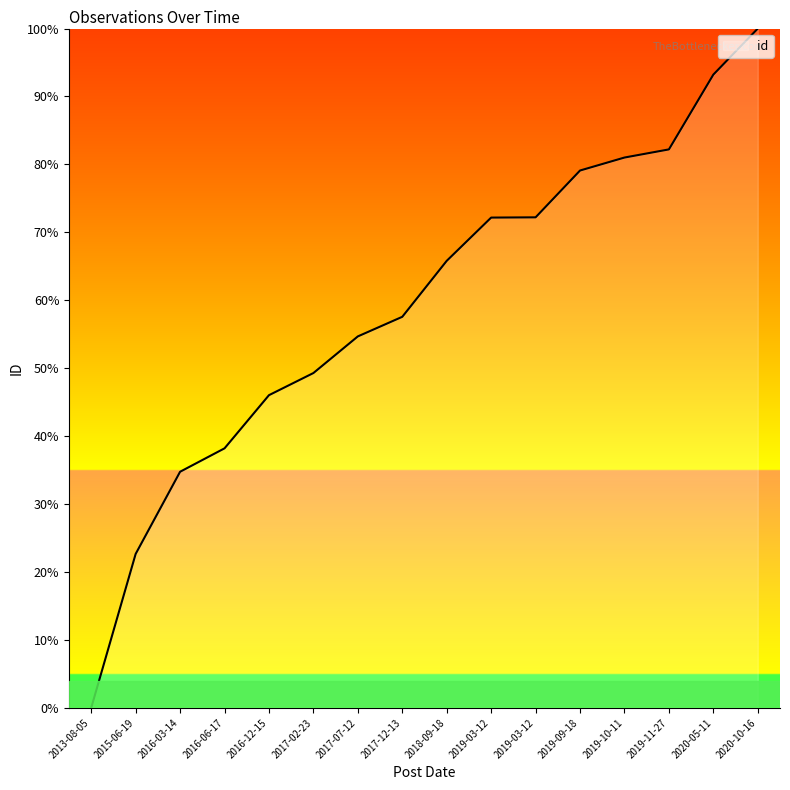

Count the number of data series in this chart.

1